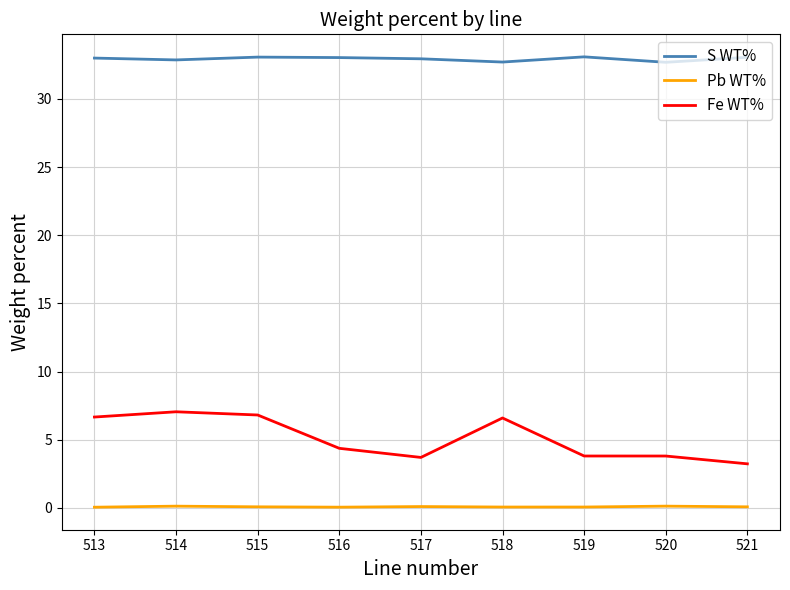

The value of Fe WT% at 521 is 1.9. True or false?

False